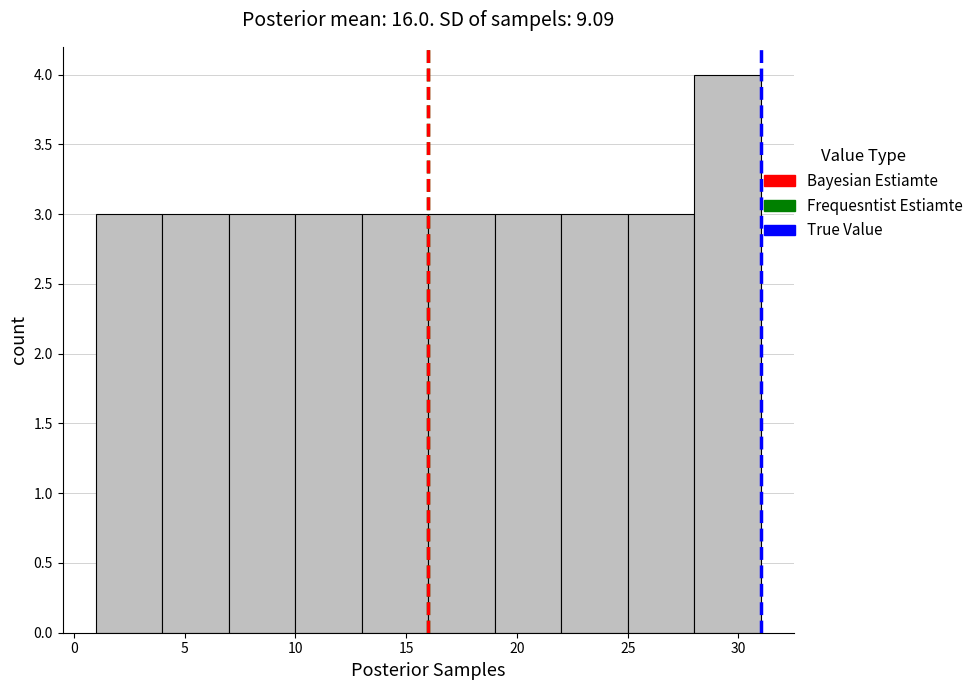

Reading left to right, list every bar in this chart as the range it spans on the x-axis followed by its height. The values are not printed on the chart, so give them approximately, as read against the axis.

1 to 4: 3
4 to 7: 3
7 to 10: 3
10 to 13: 3
13 to 16: 3
16 to 19: 3
19 to 22: 3
22 to 25: 3
25 to 28: 3
28 to 31: 4